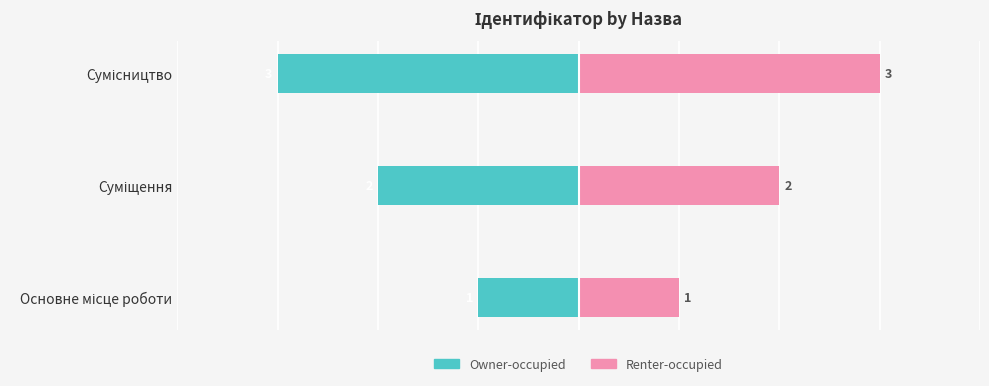

Is the value of Renter-occupied at Основне місце роботи greater than the value of Owner-occupied at Сумісництво?

Yes